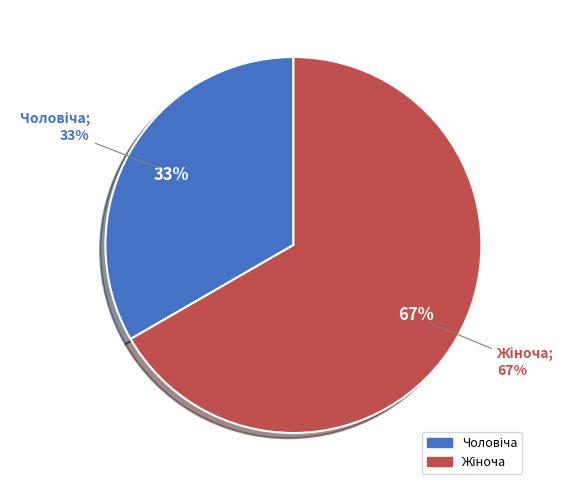

What is the ratio of the value at Чоловіча to the value at Жіноча?

0.5